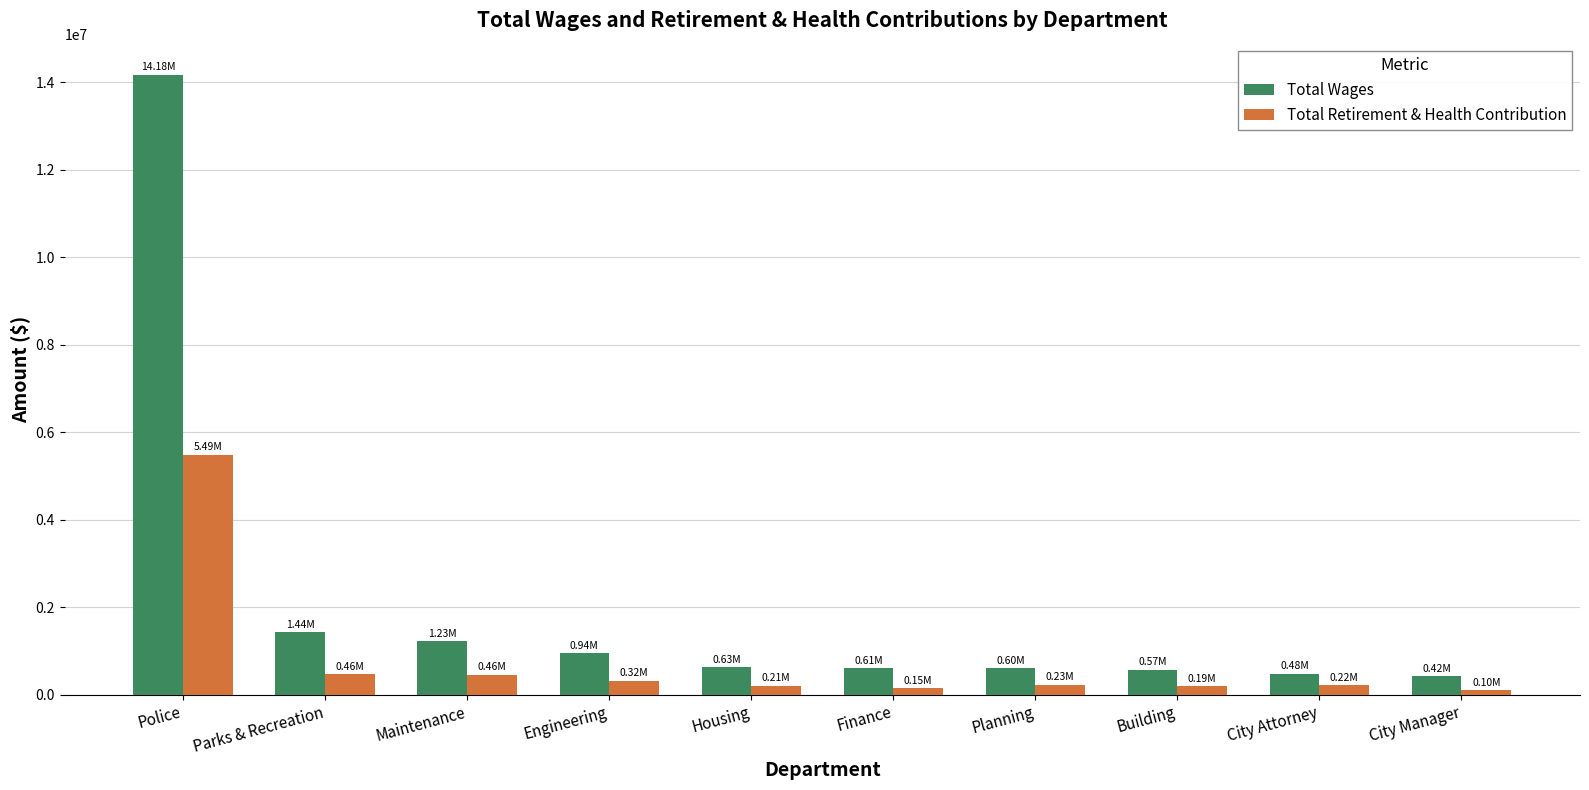

Rank the series by their average value, from highest to lowest.

Total Wages, Total Retirement & Health Contribution